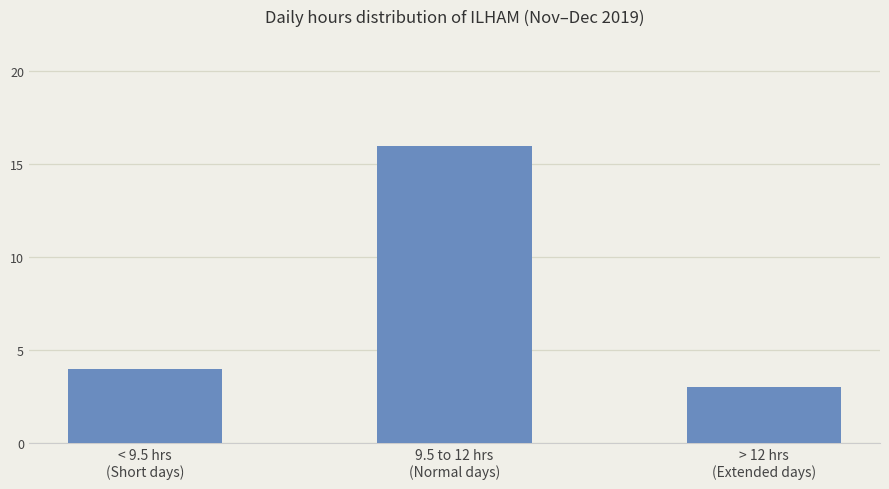

What is the change in value from < 9.5 hrs
(Short days) to > 12 hrs
(Extended days)?

-1